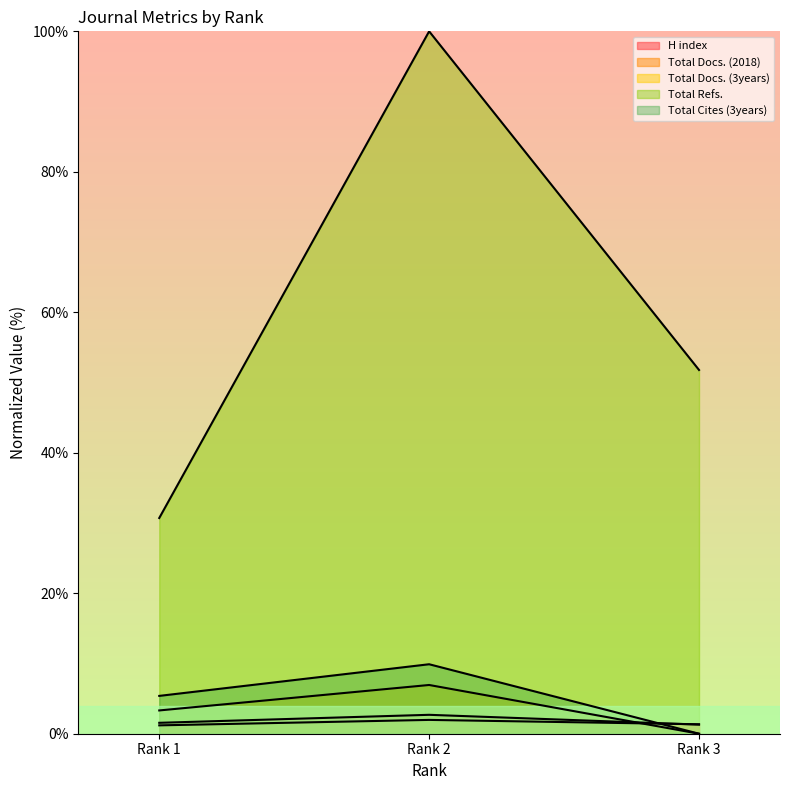

How many data points does each series have?

3